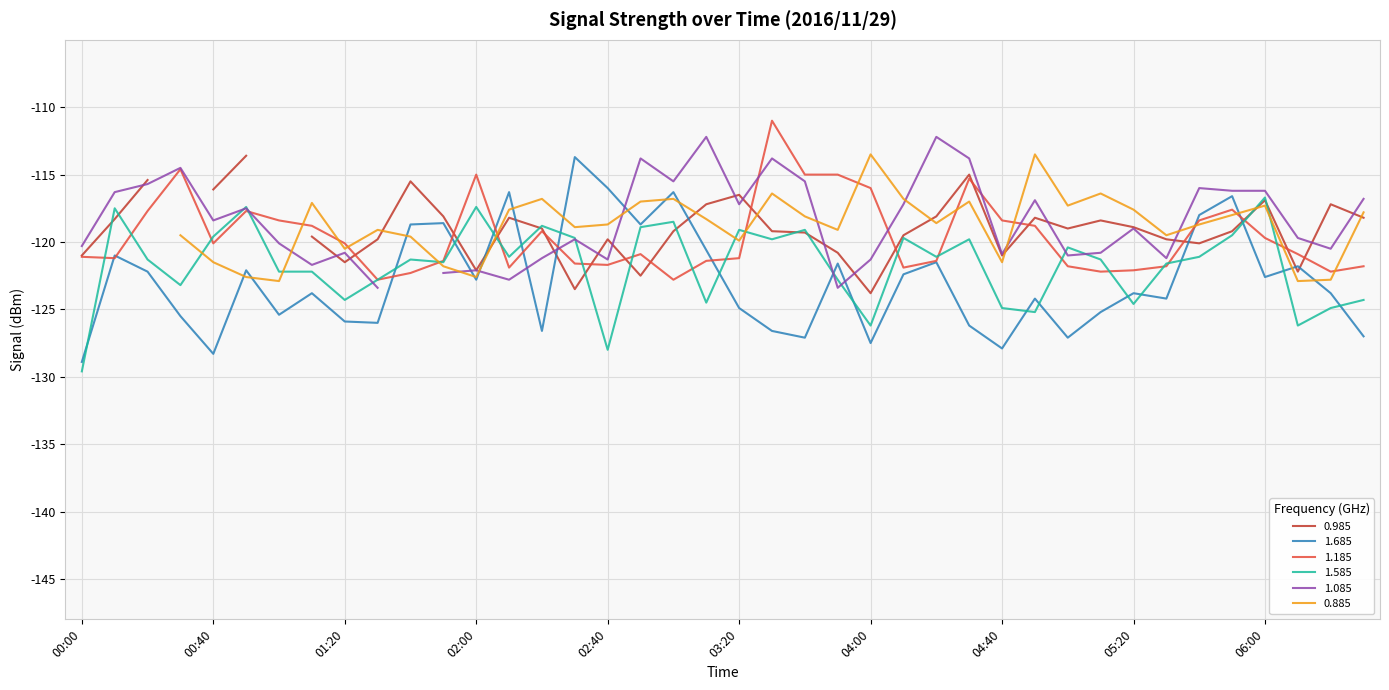

What is the sum of the 1.585 values at 03:10 and 05:10?

-245.8